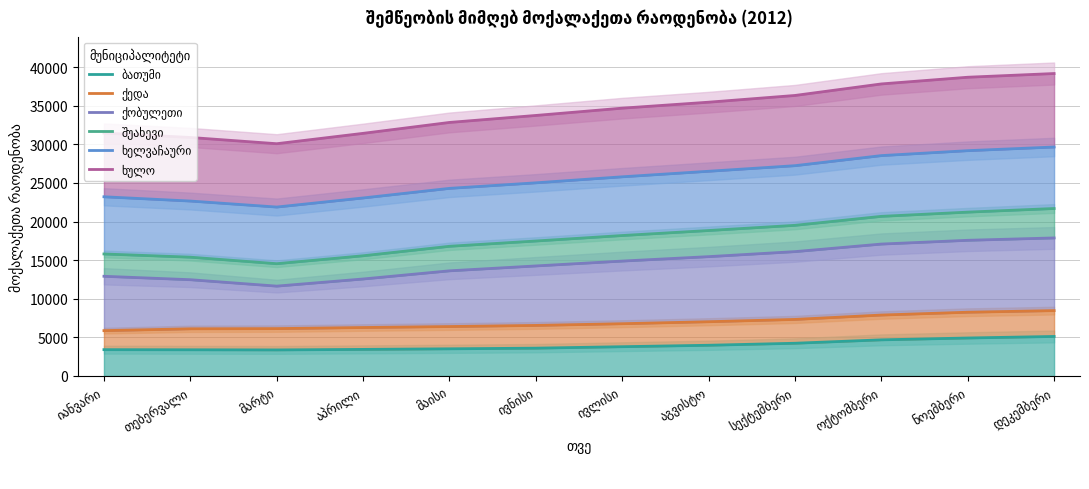

What is the label of the 7th point from the right?

ივნისი